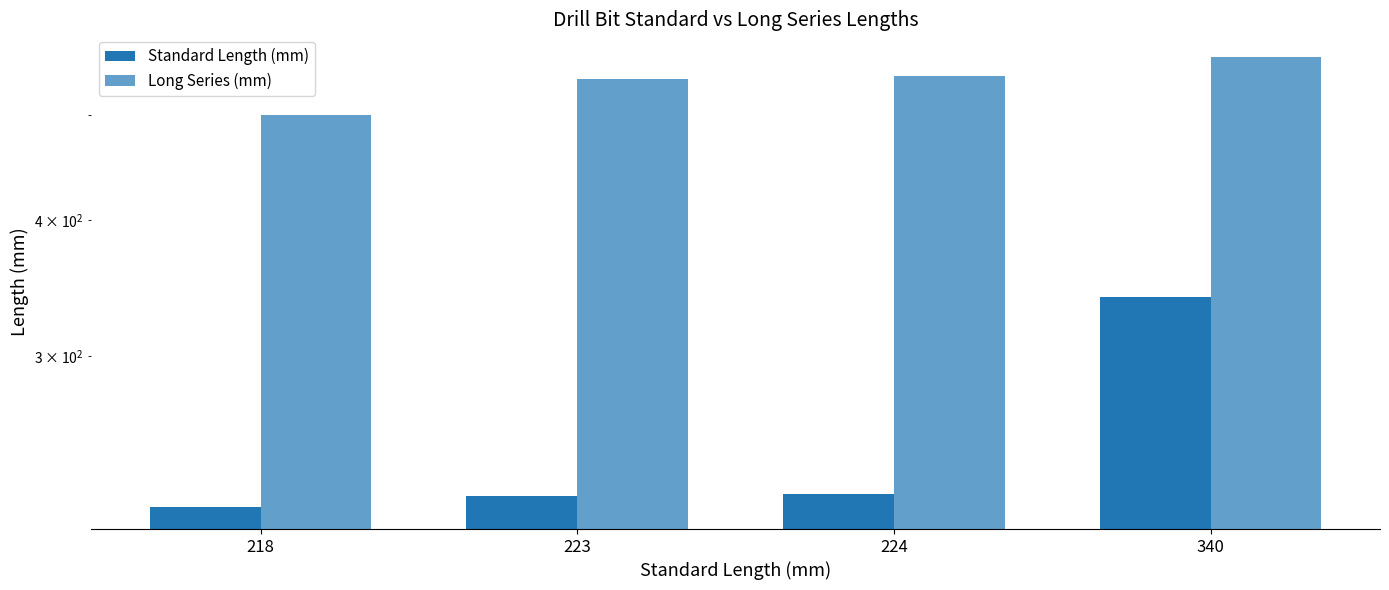

How many groups of bars are there?

4